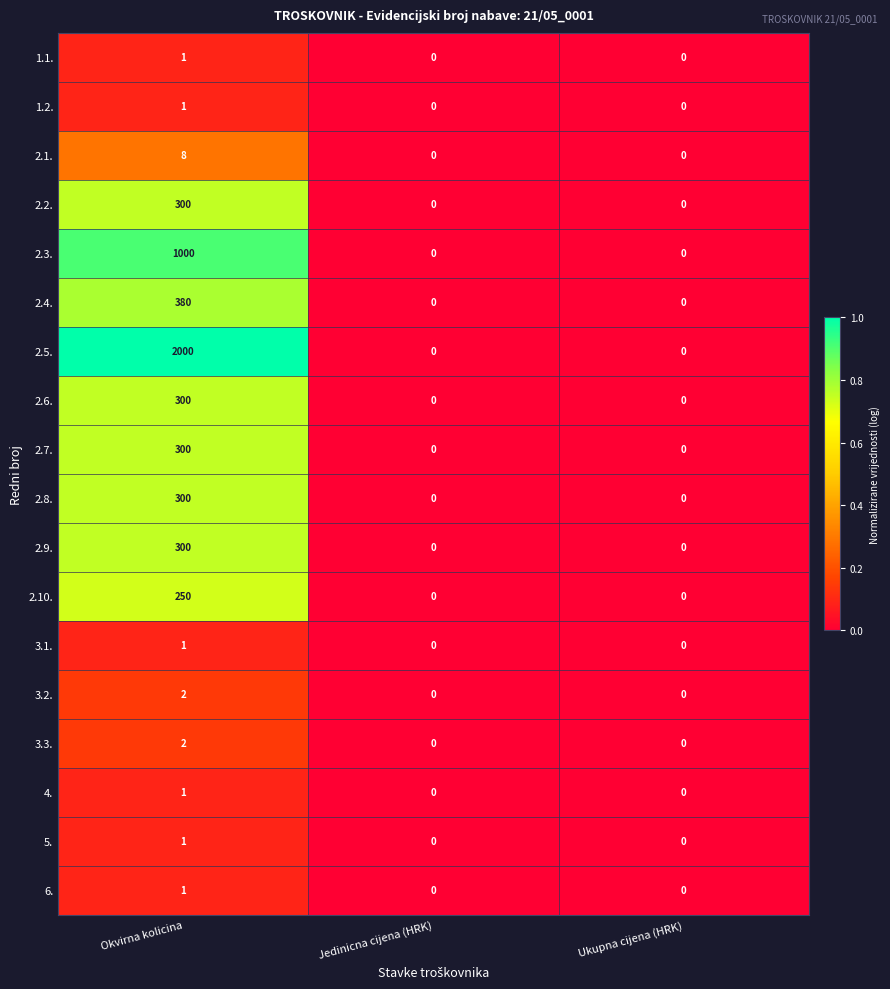

What is the sum of the 2.1. values at Ukupna cijena (HRK) and Okvirna kolicina?

8